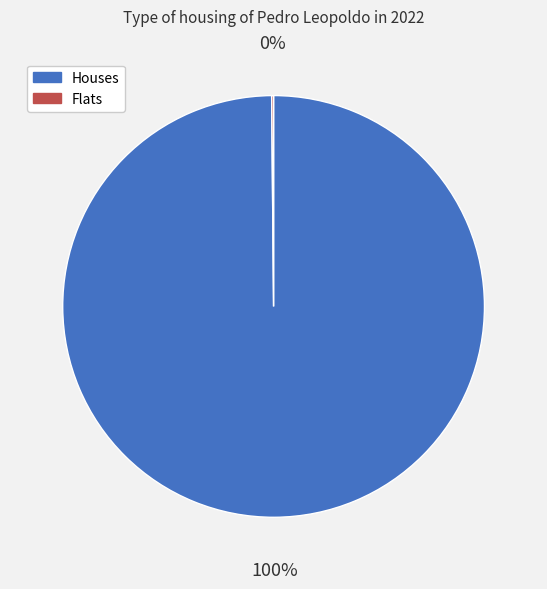

The Houses slice represents 89% of the pie. True or false?

False